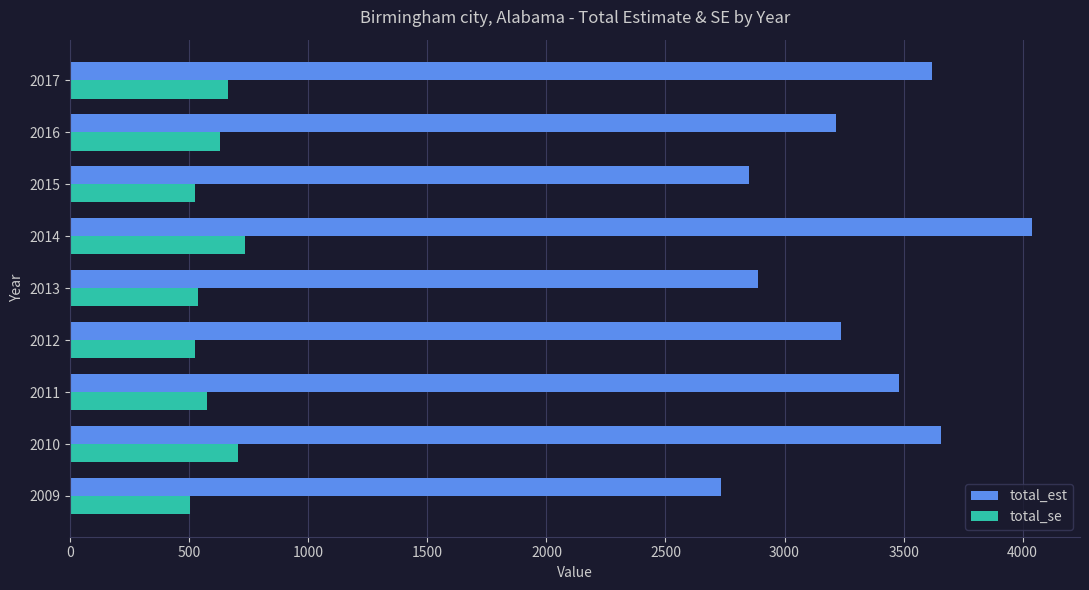

What is the lowest value of the total_se series?

504.0